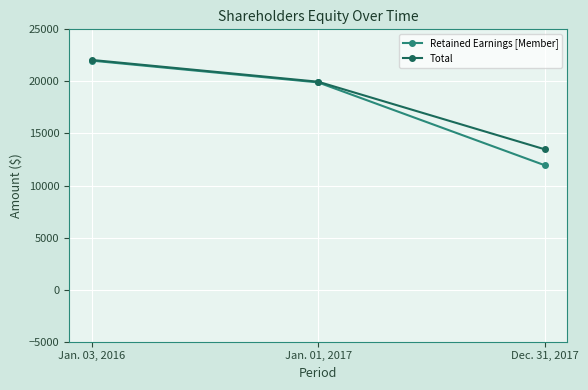

What is the value of the Retained Earnings [Member] point at the 1st from the left?

21995